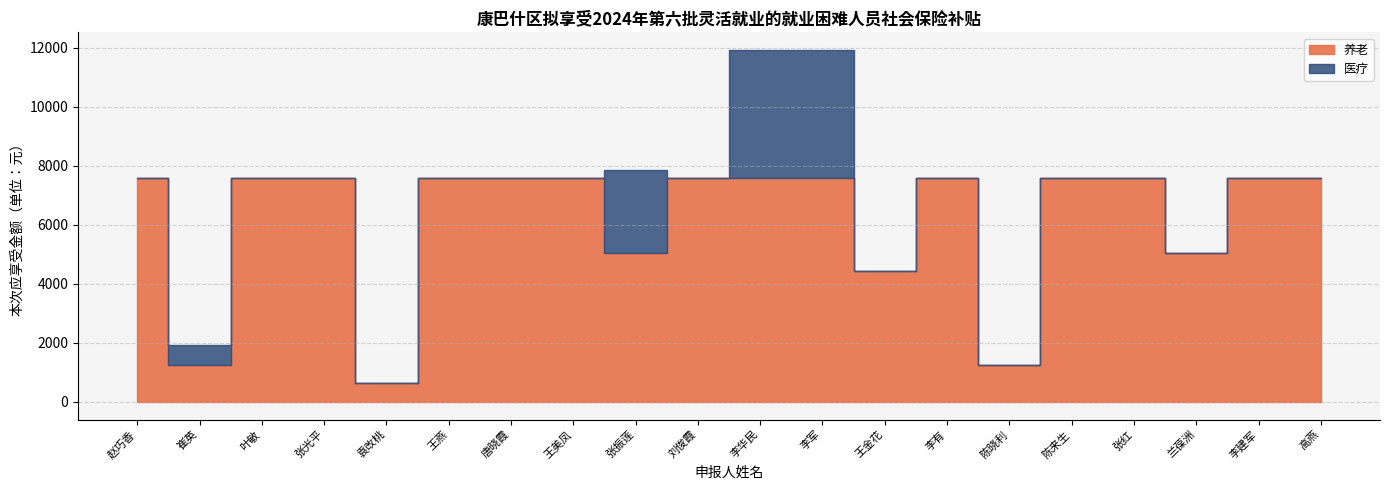

Reading left to right, transcribe all the data shown in this chart.

养老: 7584	1264	7584	7584	632	7584	7584	7584	5056	7584	7584	7584	4424	7584	1264	7584	7584	5056	7584	7584
医疗: 0	674	0	0	0	0	0	0	2798	0	4350	4350	0	0	0	0	0	0	0	0